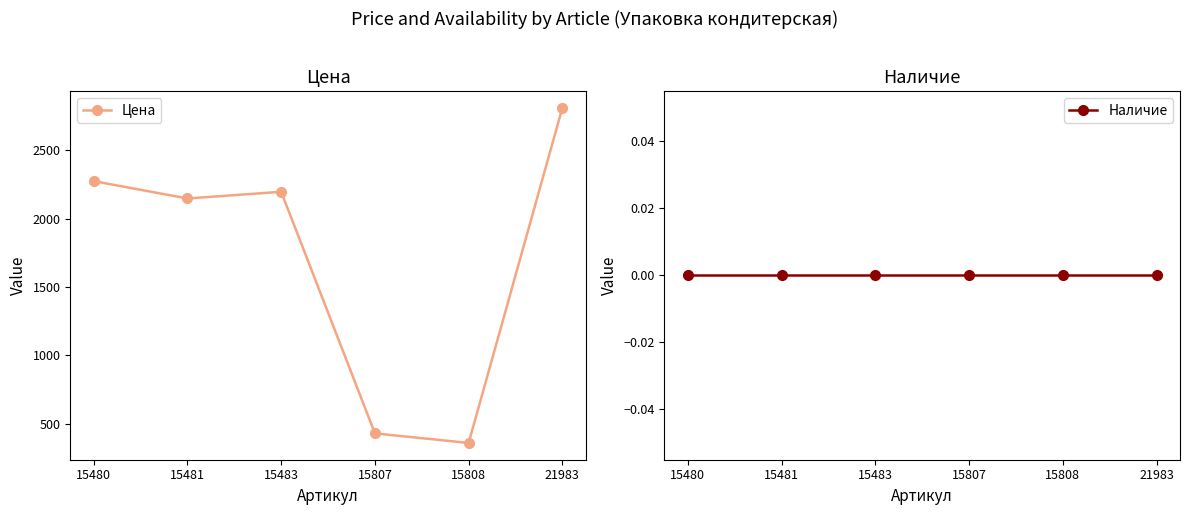

Rank the series by their maximum value, from highest to lowest.

Цена, Наличие